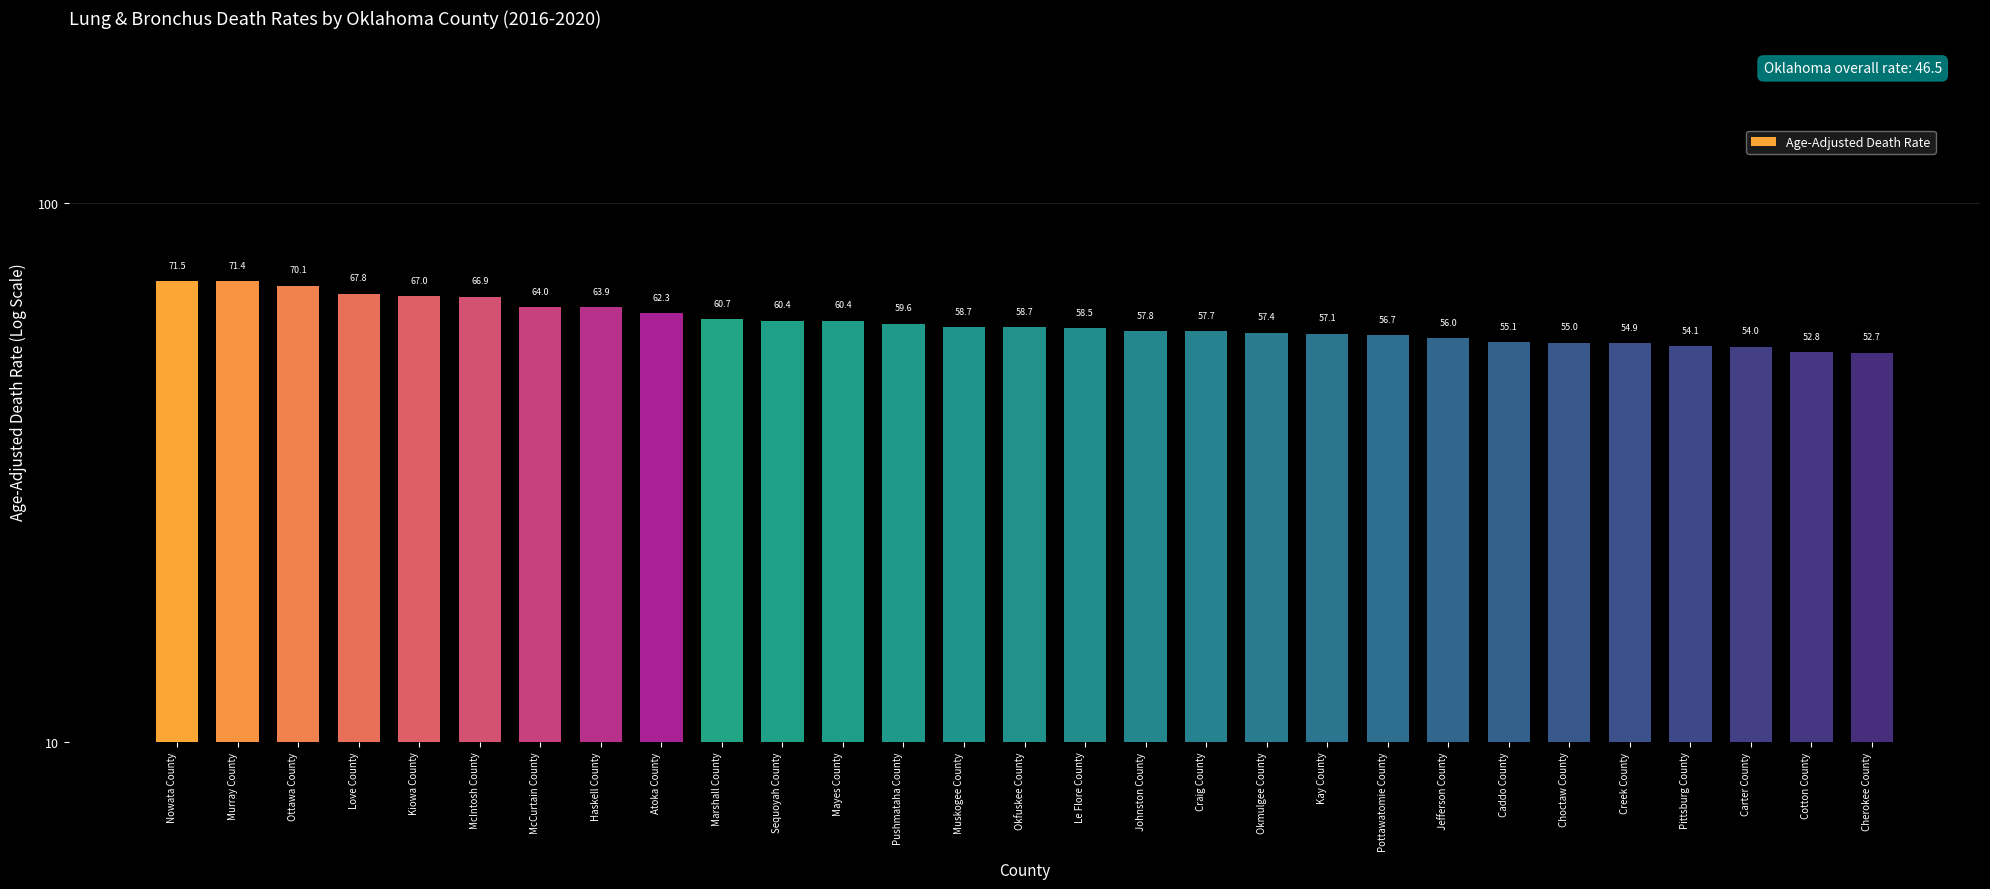

Approximately how many times larger is the value at Ottawa County compared to Atoka County?

1.1